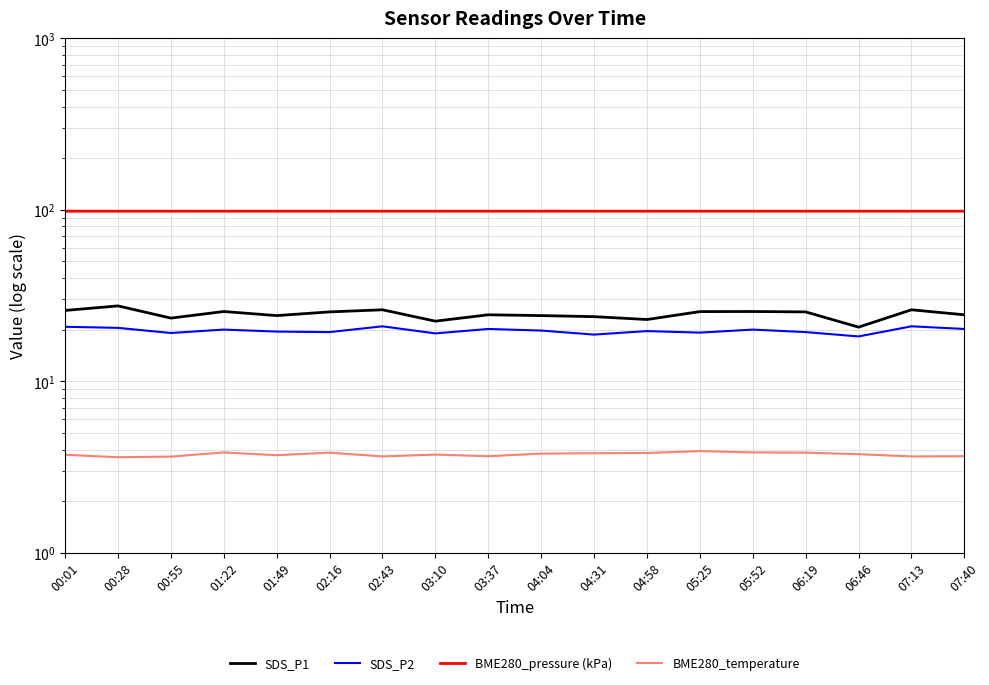

True or false: BME280_temperature and SDS_P2 cross at least once.

False